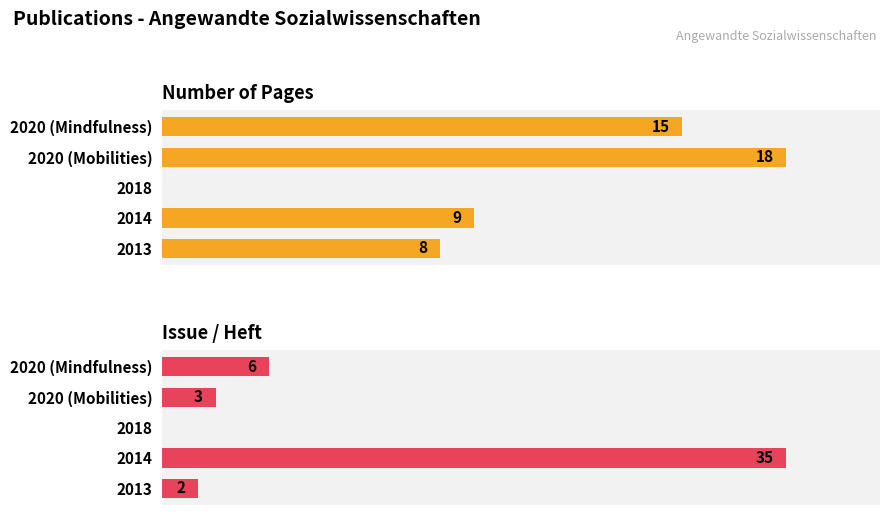

Which series has the largest total across all categories?

Number of Pages